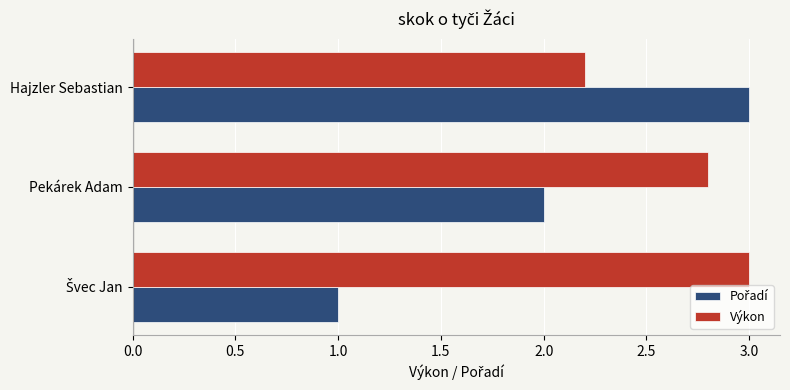

How many distinct data groups are displayed?

2